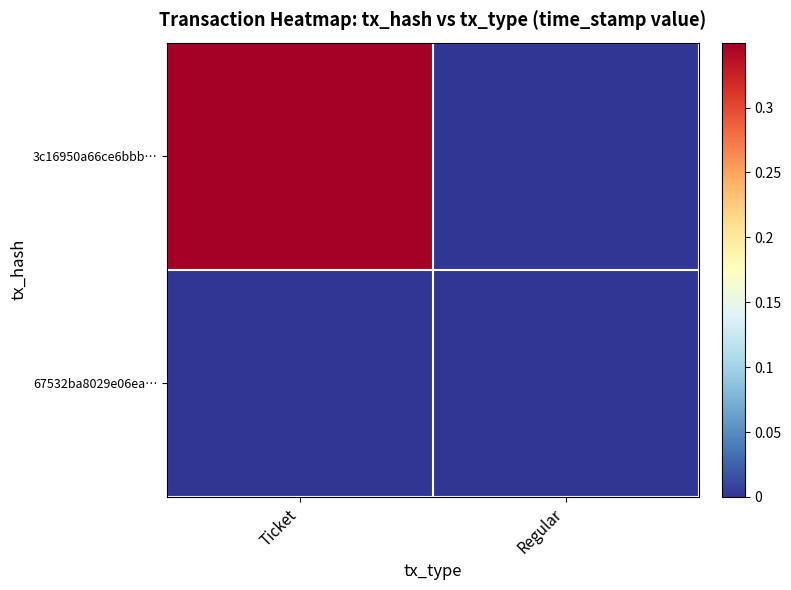

What is the spread (max minus min) of values at Ticket?

0.3